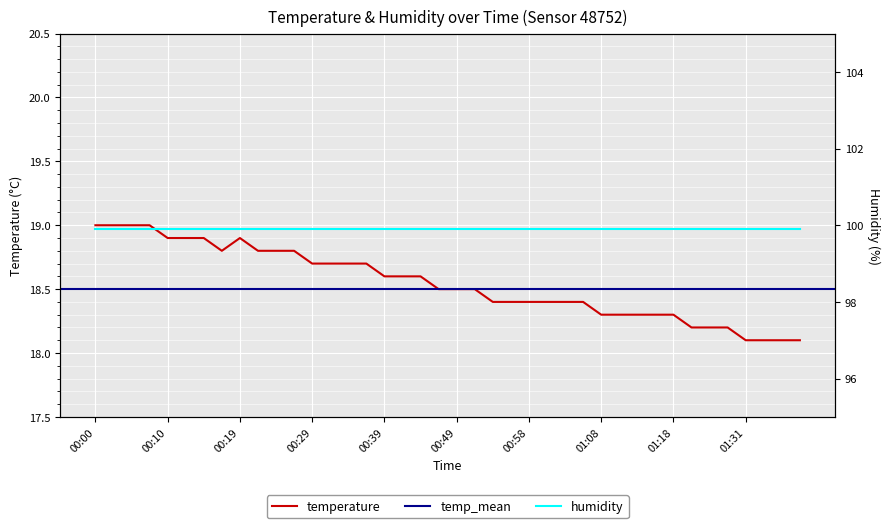

What is the label of the 33rd point from the right?

00:17